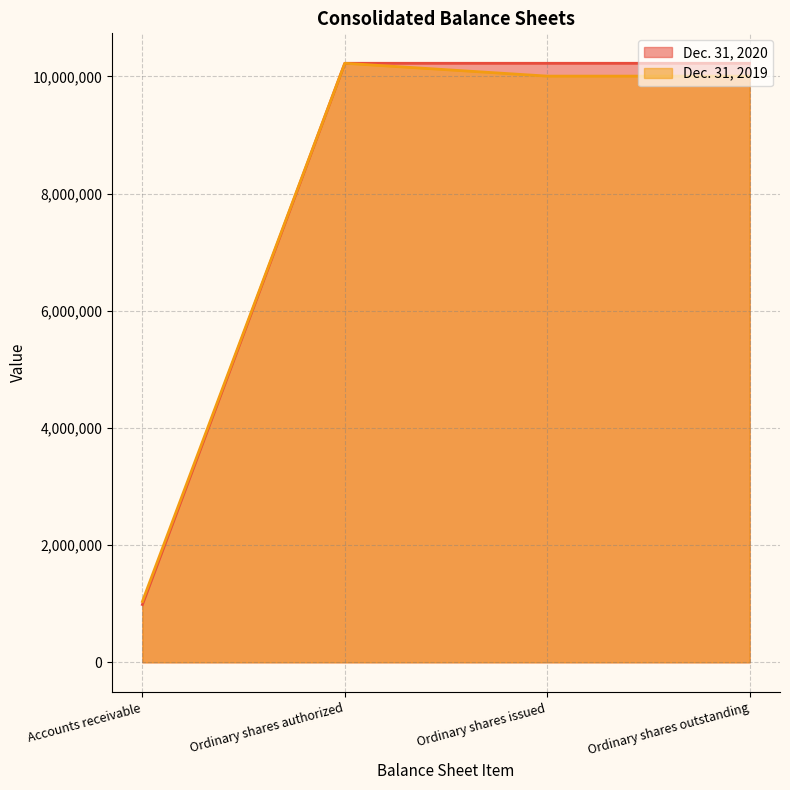

True or false: Dec. 31, 2020 and Dec. 31, 2019 cross at least once.

False